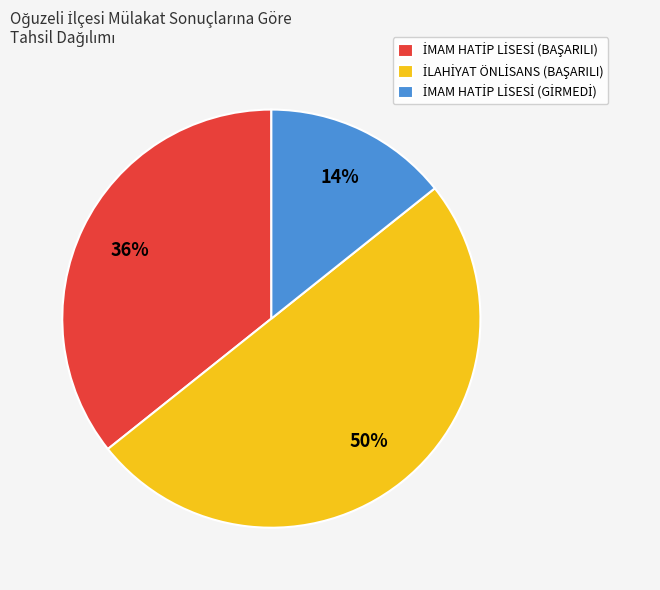

To the nearest percent, what is the average slice percentage?

33%